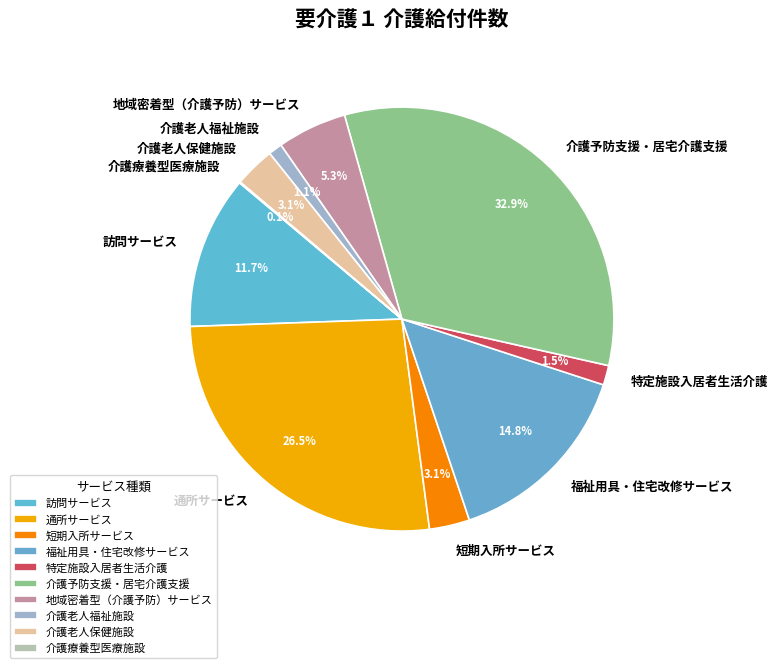

What percentage is NOT represented by 介護老人保健施設?

96.9%